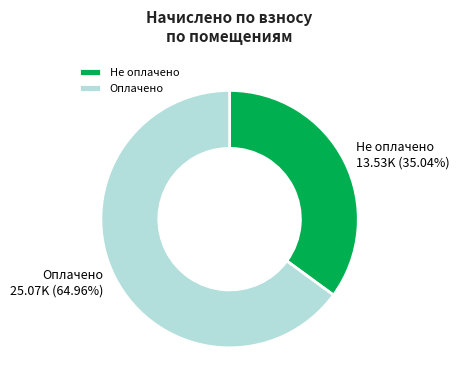

Does any single category account for the majority?

Yes